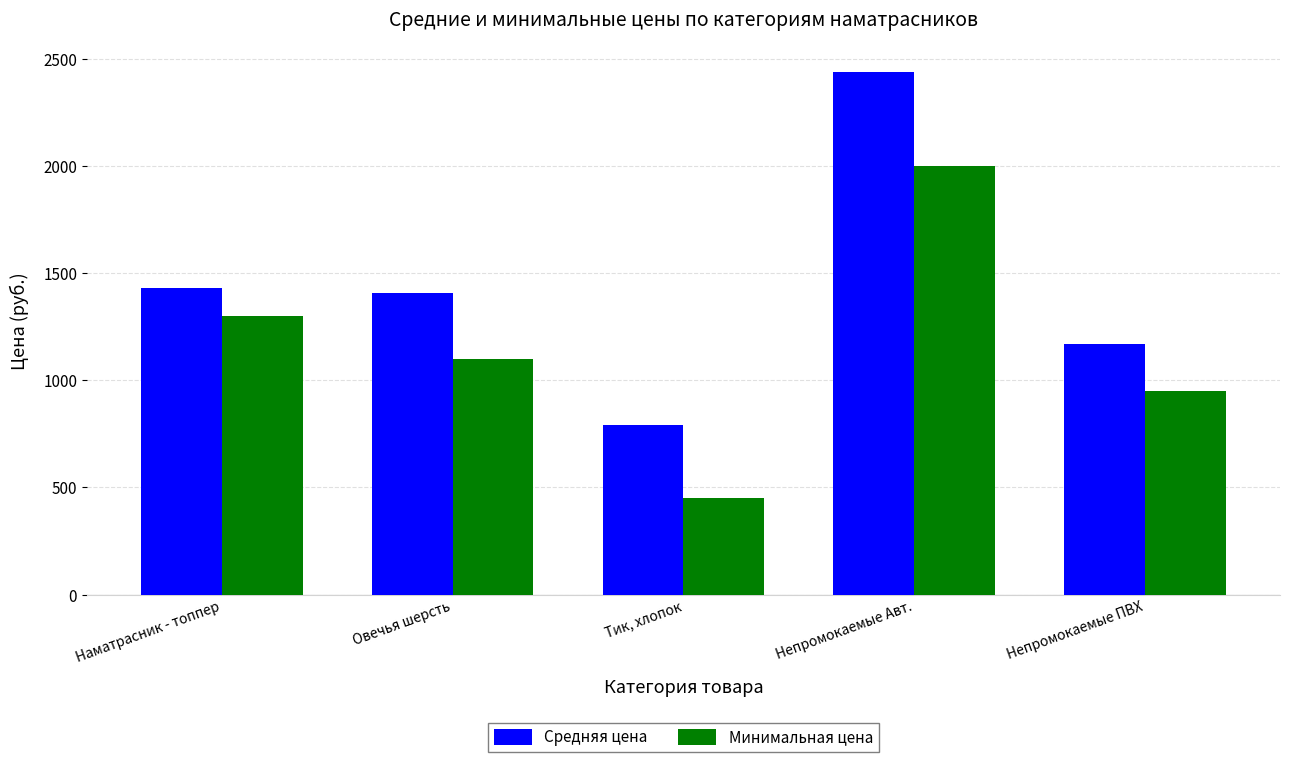

Read the Минимальная цена value at Непромокаемые ПВХ.

950.0